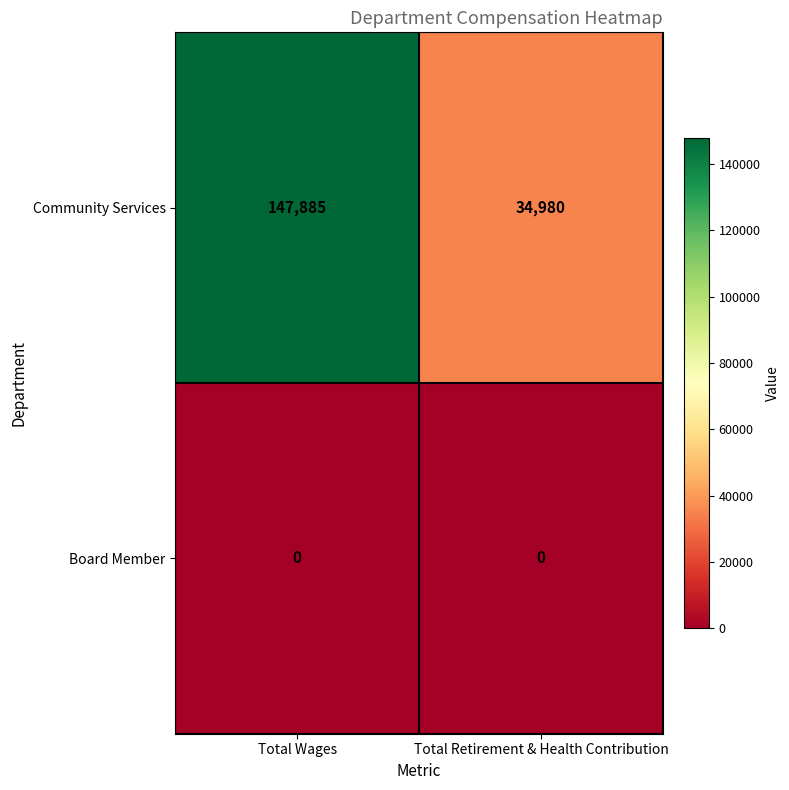

Reading right to left, transcribe all the data shown in this chart.

Community Services: Total Retirement & Health Contribution=34980	Total Wages=147885
Board Member: Total Retirement & Health Contribution=0	Total Wages=0